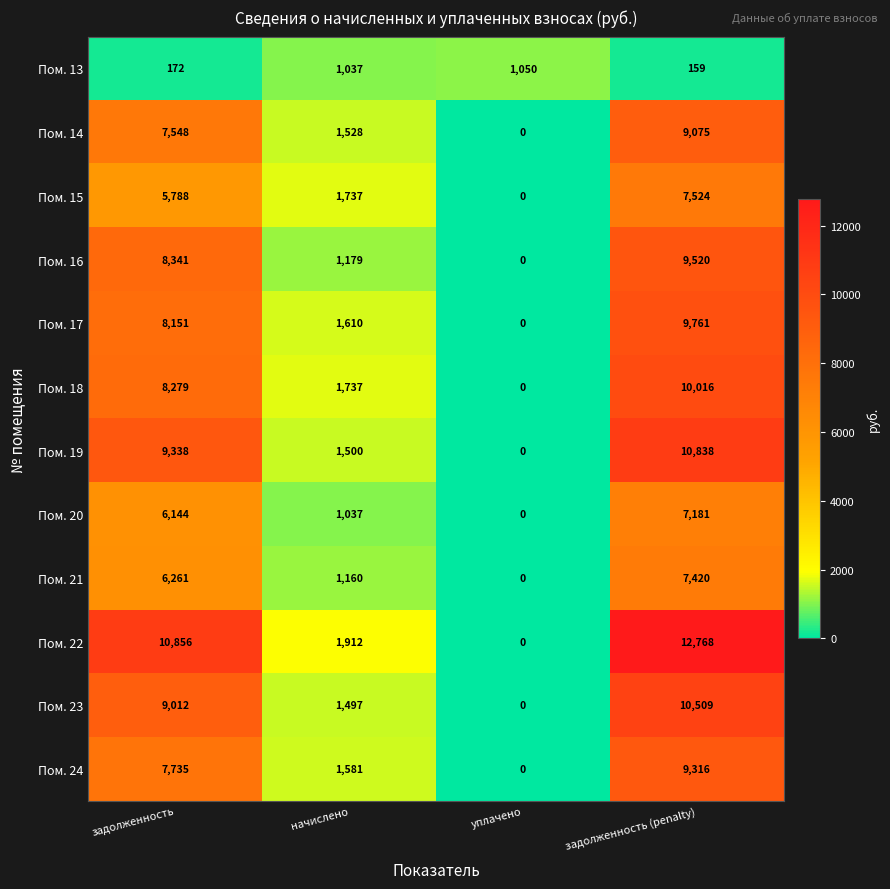

At which label does Пом. 18 reach its minimum?

уплачено